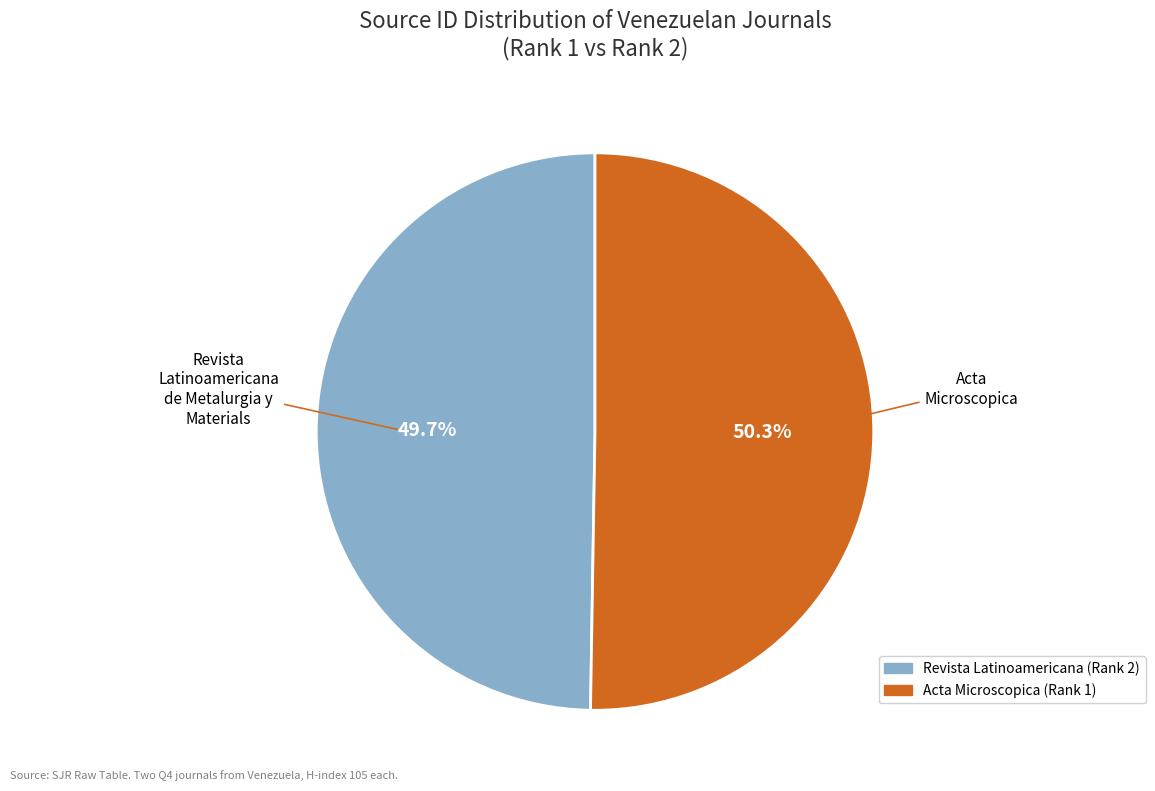

To the nearest percent, what is the average slice percentage?

50%